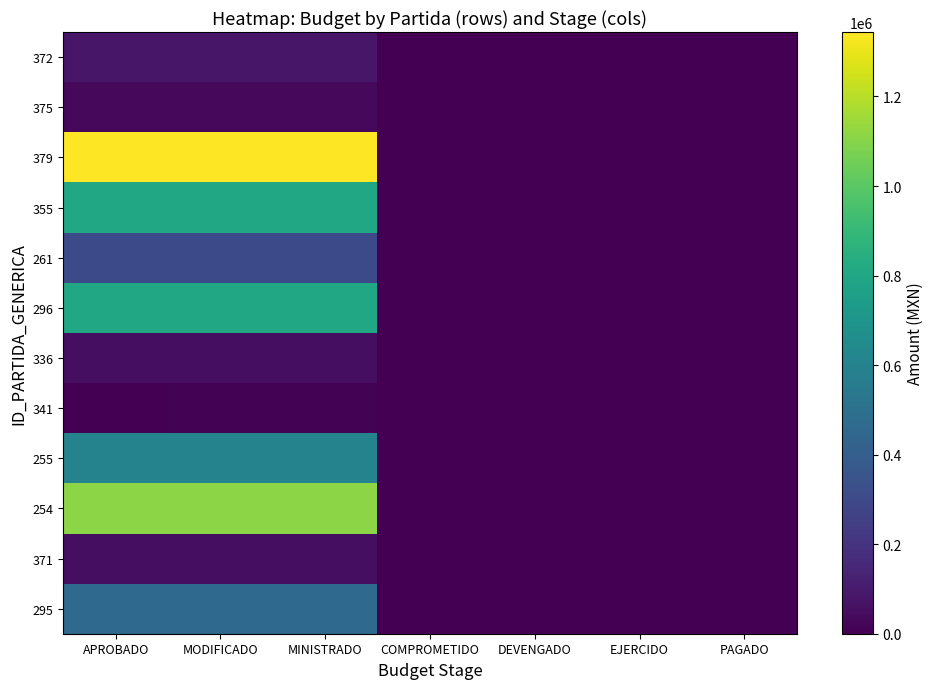

At which category does the chart reach its minimum across all series?

COMPROMETIDO